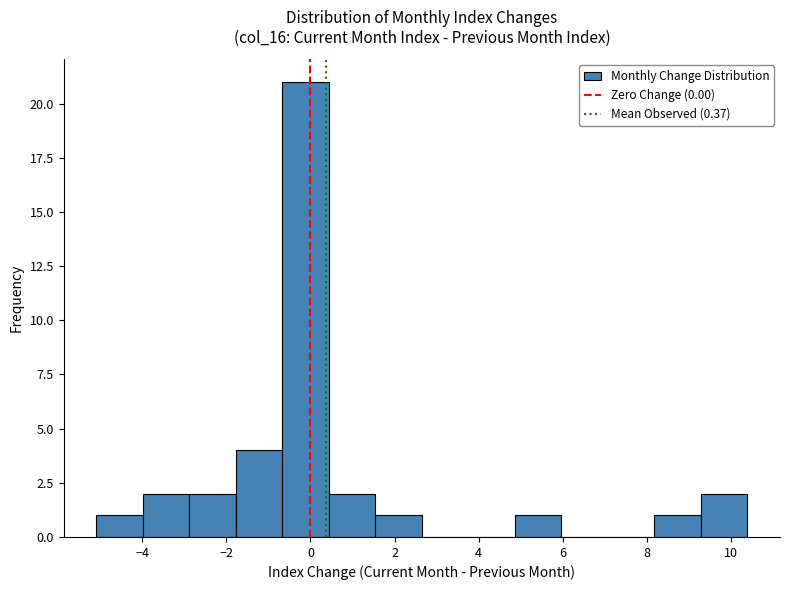

What is the height of the bar covering -1.8 to -0.6 on the x-axis? Neither the bar edges nor the heights are printed on the chart, so give them approximately, as read against the axes.

4